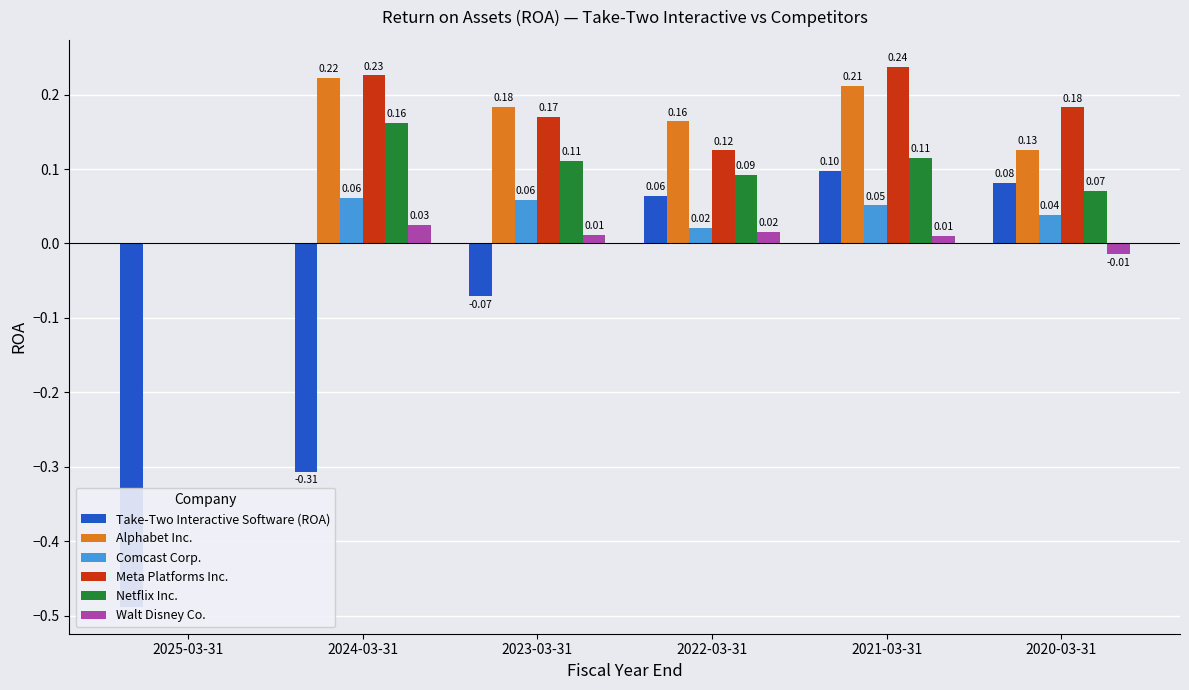

Where is Walt Disney Co. nearest to the value 0?

2025-03-31